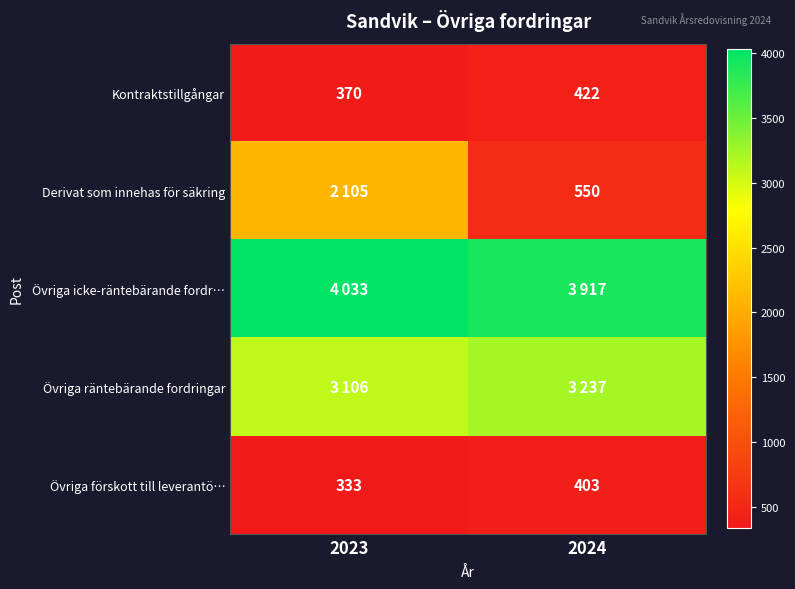

At which category is the sum across all series the highest?

2023